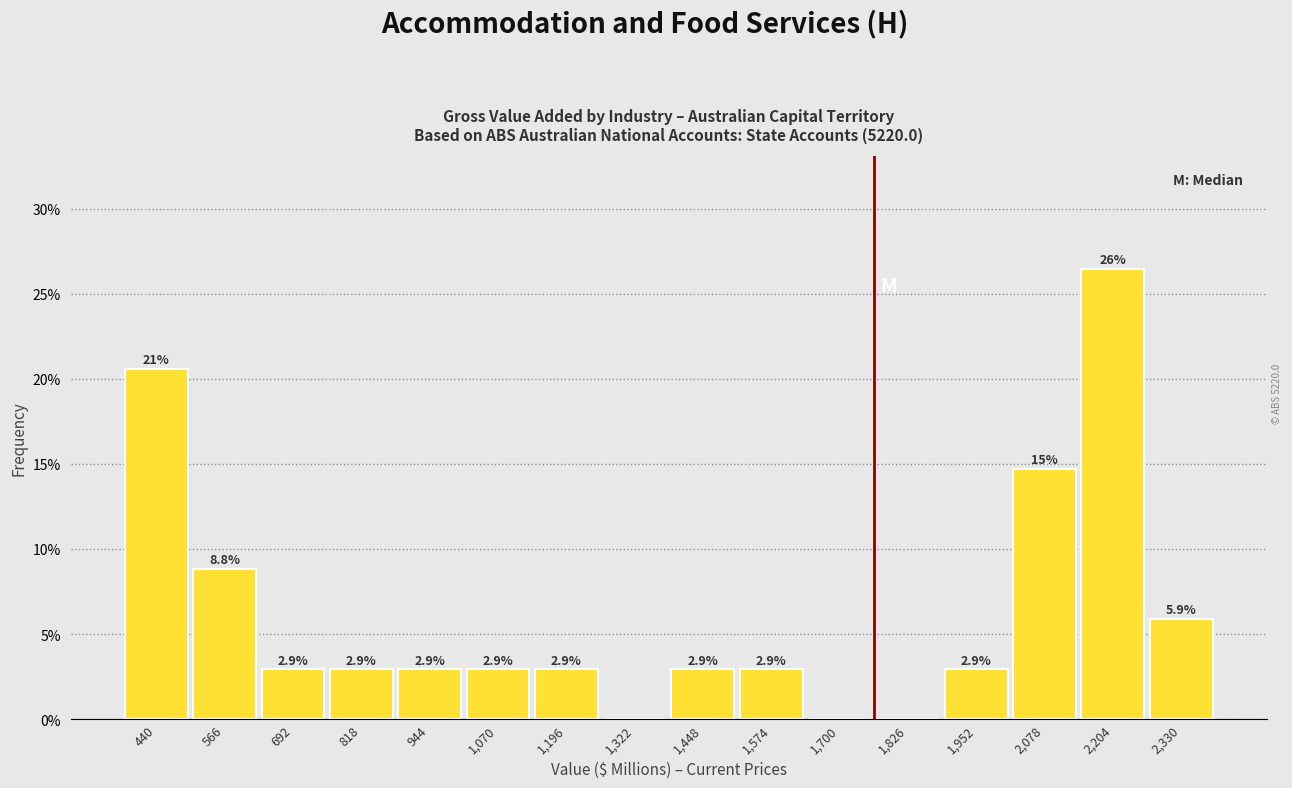

Over which range of the x-axis is the bar tallest?

2140 to 2260